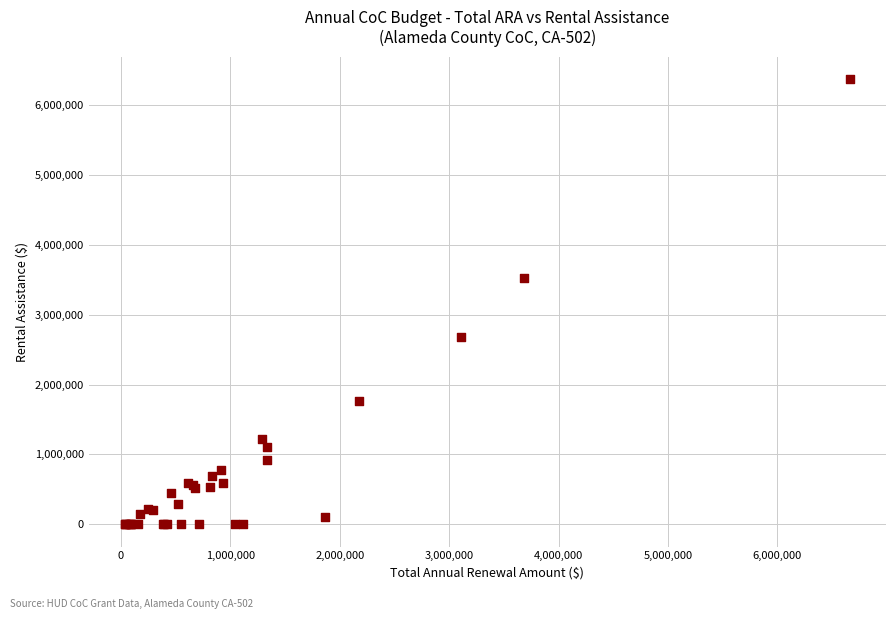

What Y value in the scatter plot is closest to 3186480?

3524532